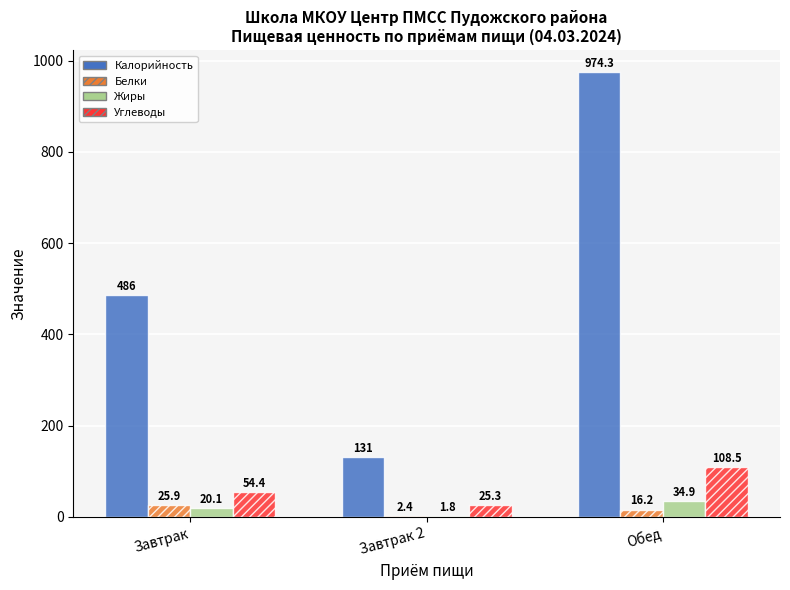

The value of Углеводы at Завтрак is 54.4. True or false?

True